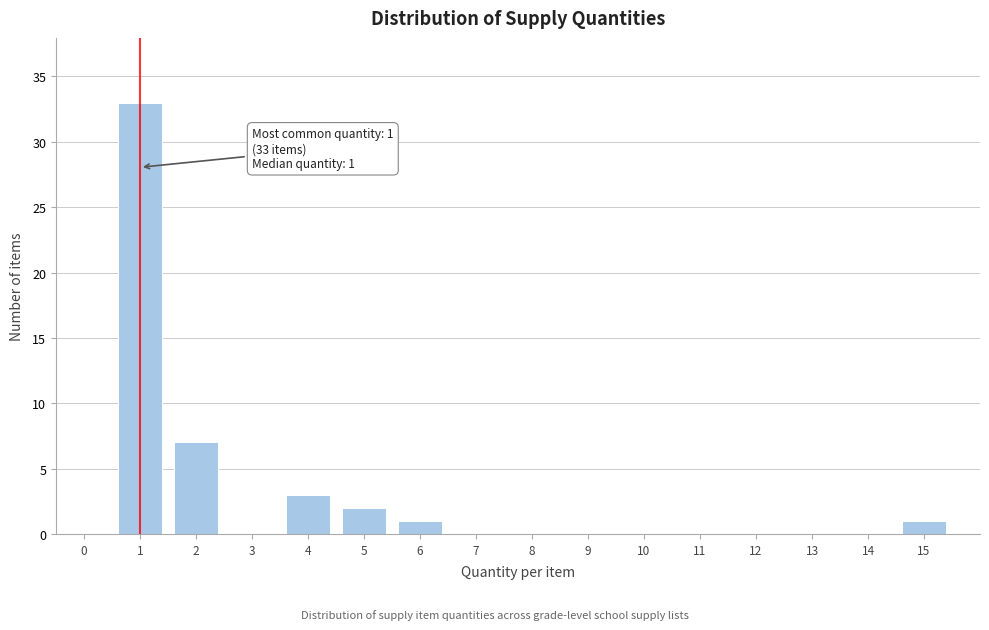

Reading left to right, transcribe all the data shown in this chart.

0=0	1=33	2=7	3=0	4=3	5=2	6=1	7=0	8=0	9=0	10=0	11=0	12=0	13=0	14=0	15=1